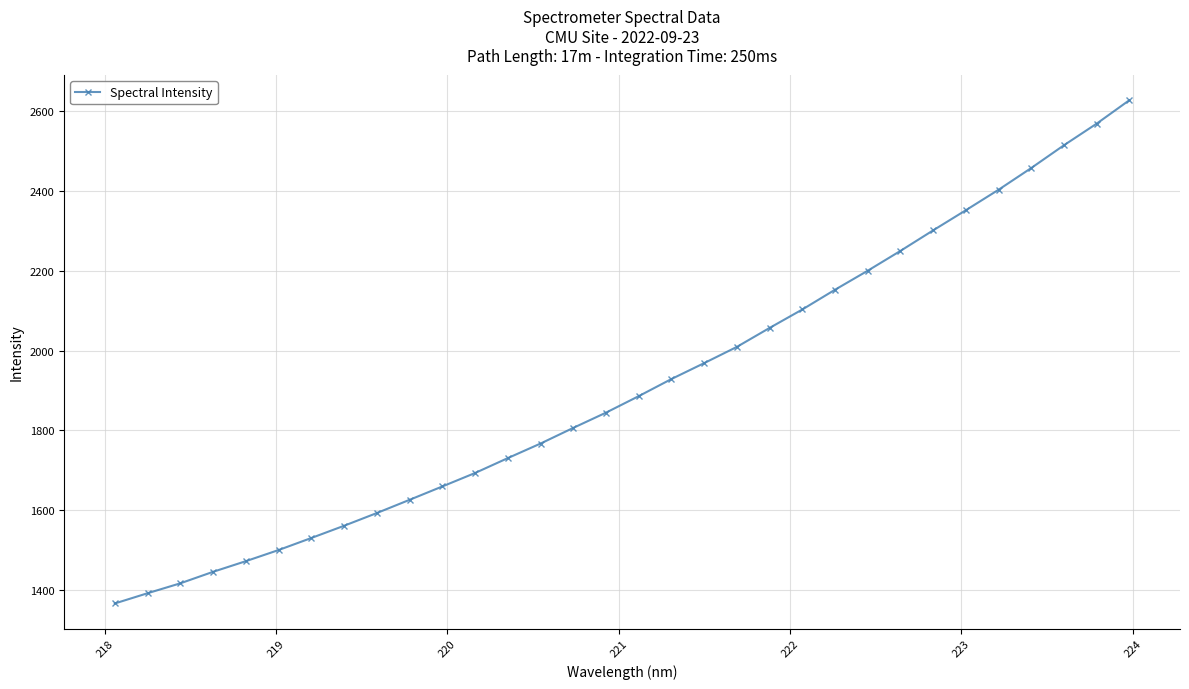

What is the minimum value shown in the chart?

1366.4